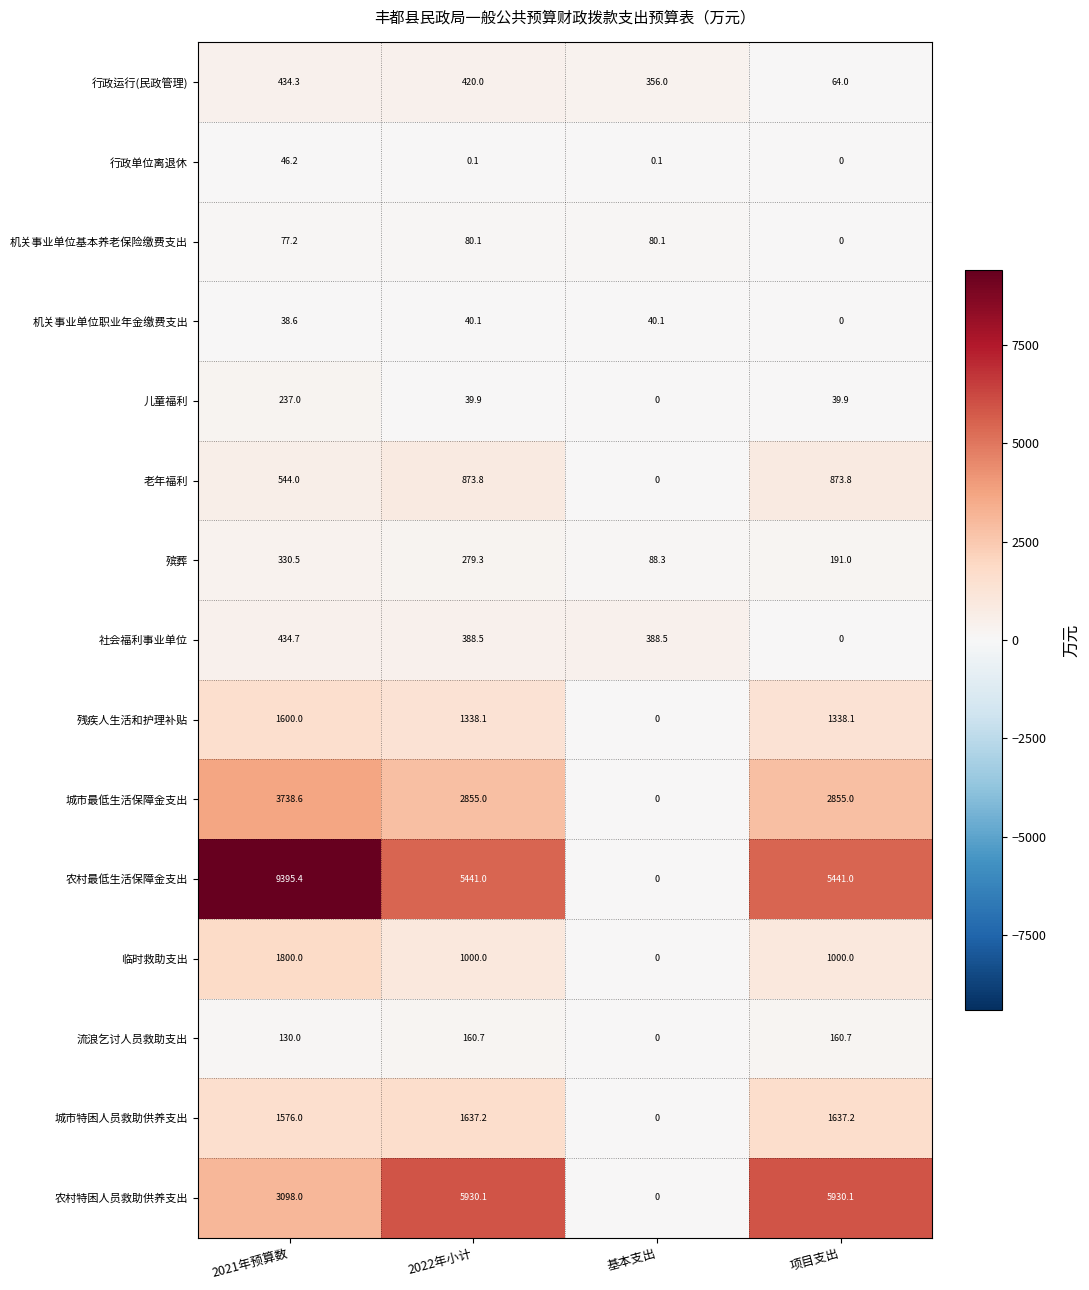

What is the greatest value displayed?

9395.4